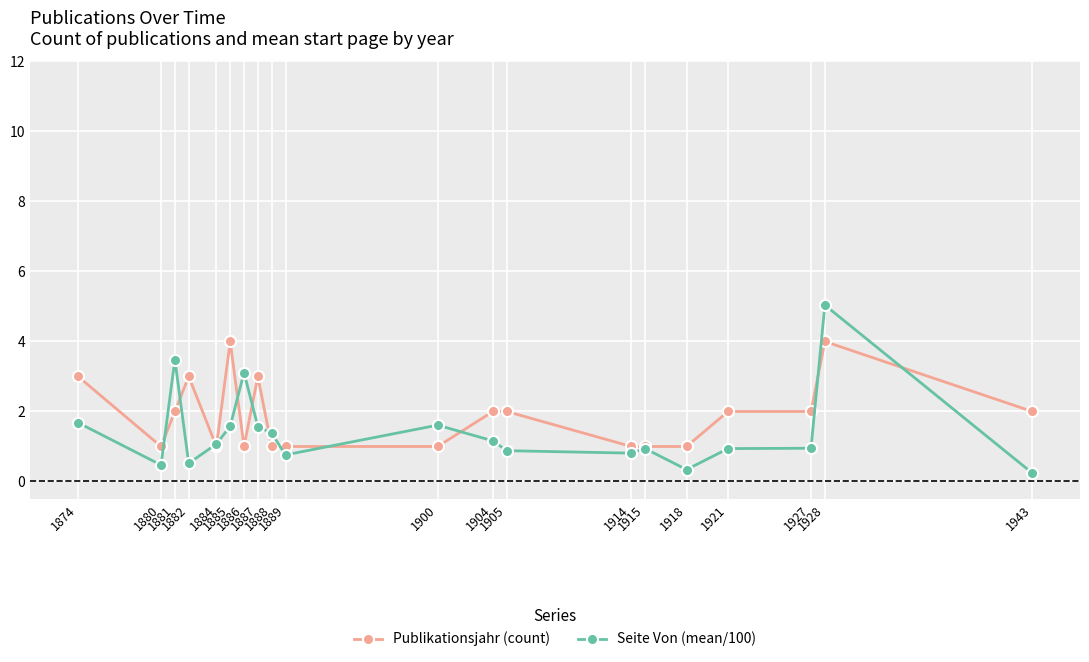

Rank the series by their maximum value, from highest to lowest.

Seite Von (mean/100), Publikationsjahr (count)